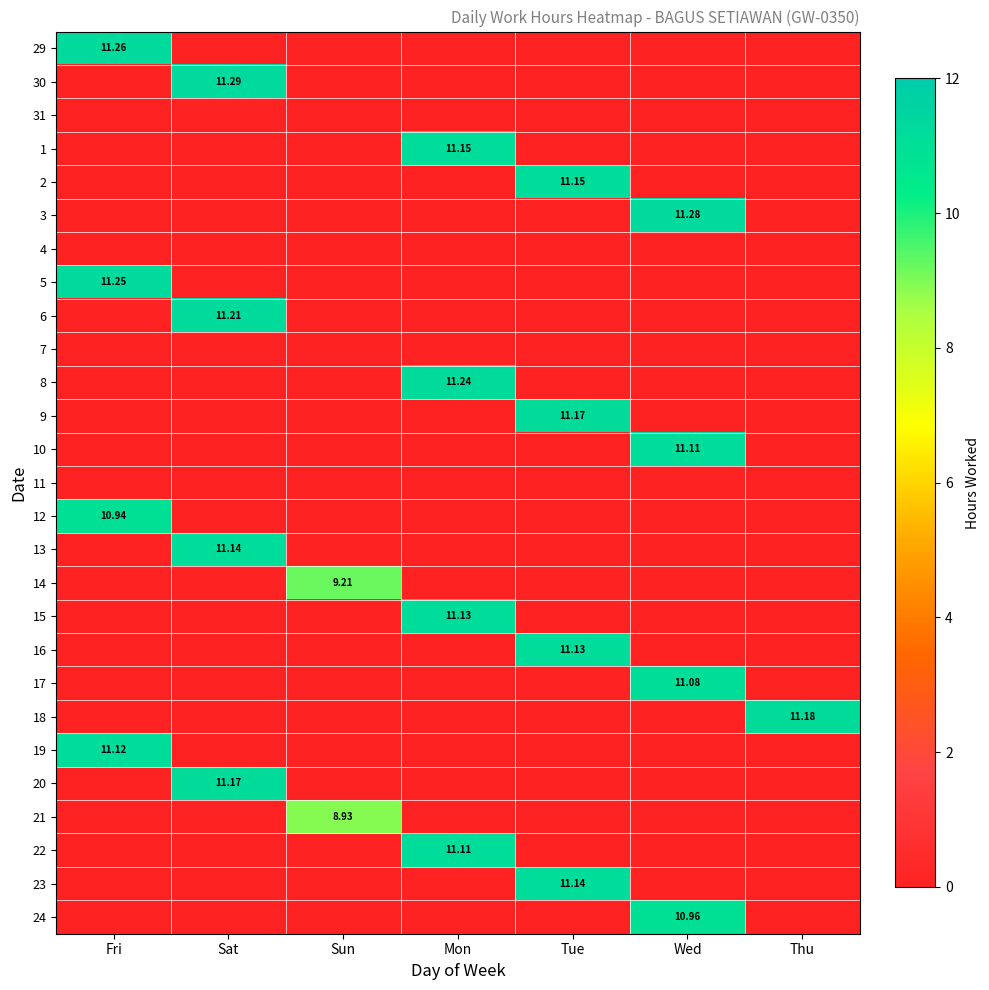

What is the maximum value shown in the chart?

11.3